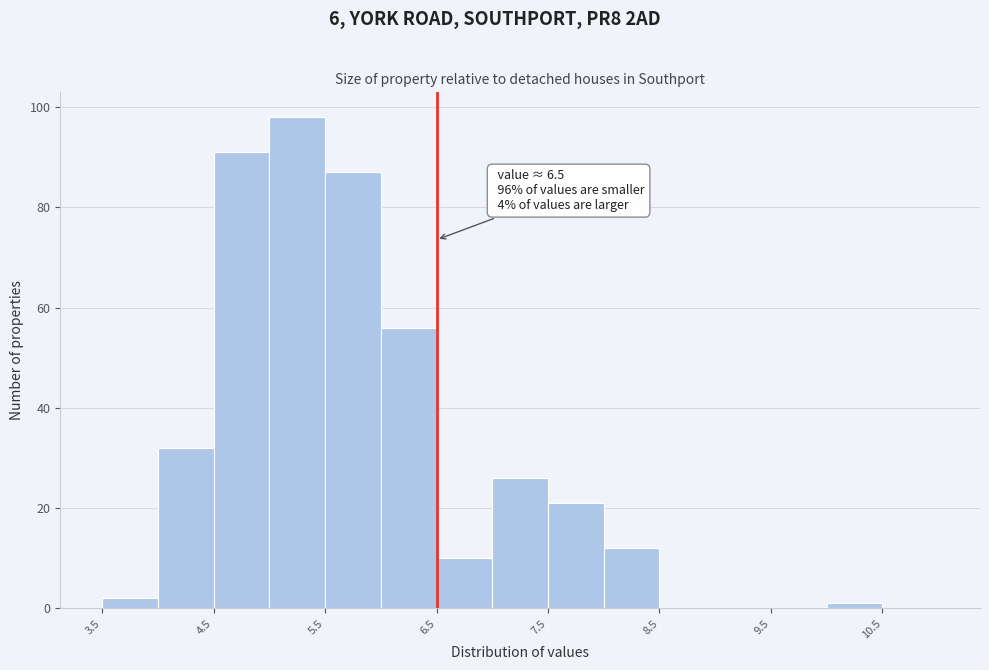

Over which range of the x-axis is the bar tallest?

5.0 to 5.5